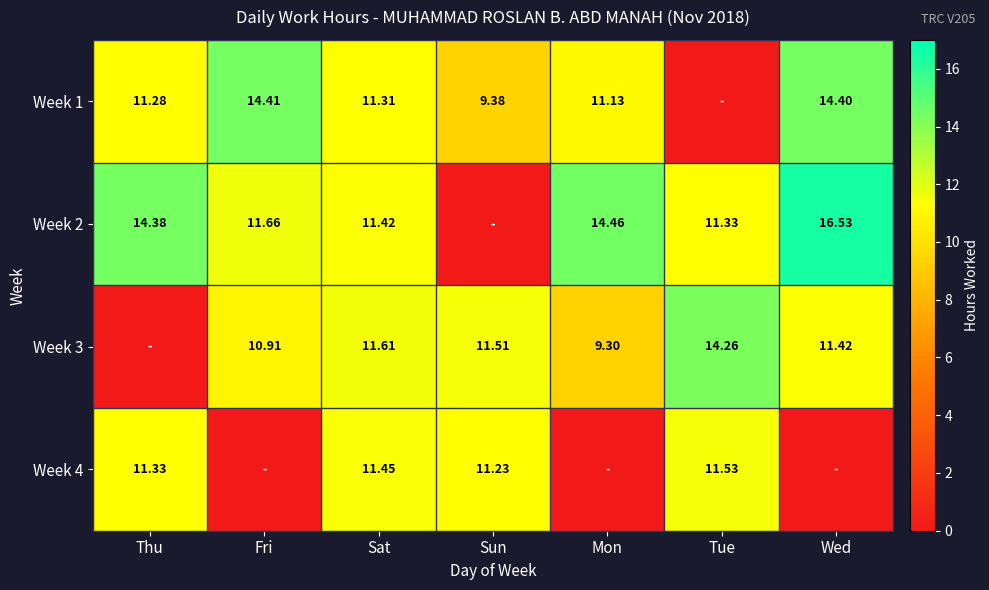

True or false: Week 3 has a value of 5.7 at Tue.

False